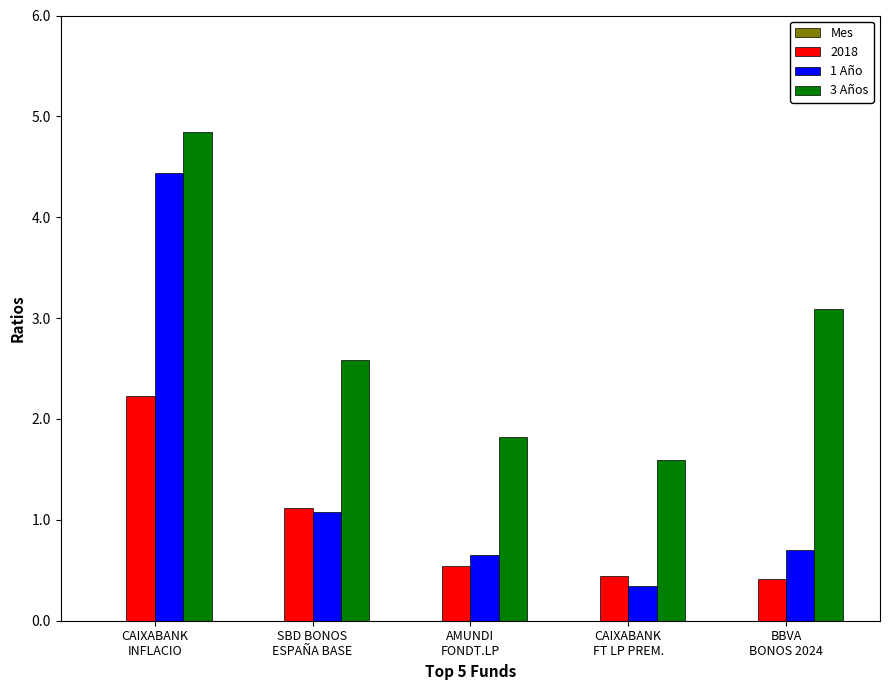

At how many categories does at least one series exceed 2?

3